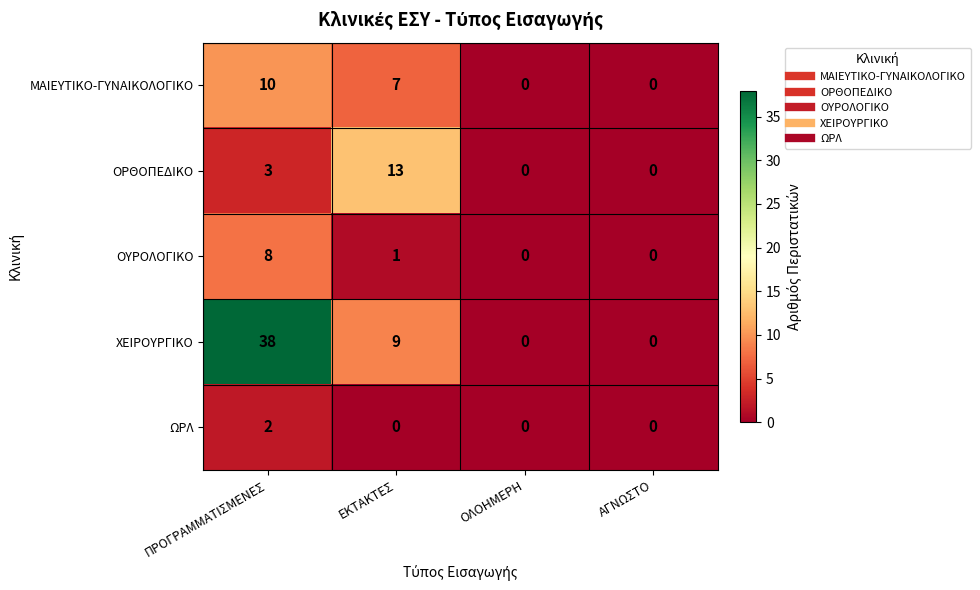

Reading right to left, extract all data points from this chart.

ΜΑΙΕΥΤΙΚΟ-ΓΥΝΑΙΚΟΛΟΓΙΚΟ: ΑΓΝΩΣΤΟ=0	ΟΛΟΗΜΕΡΗ=0	ΕΚΤΑΚΤΕΣ=7	ΠΡΟΓΡΑΜΜΑΤΙΣΜΕΝΕΣ=10
ΟΡΘΟΠΕΔΙΚΟ: ΑΓΝΩΣΤΟ=0	ΟΛΟΗΜΕΡΗ=0	ΕΚΤΑΚΤΕΣ=13	ΠΡΟΓΡΑΜΜΑΤΙΣΜΕΝΕΣ=3
ΟΥΡΟΛΟΓΙΚΟ: ΑΓΝΩΣΤΟ=0	ΟΛΟΗΜΕΡΗ=0	ΕΚΤΑΚΤΕΣ=1	ΠΡΟΓΡΑΜΜΑΤΙΣΜΕΝΕΣ=8
ΧΕΙΡΟΥΡΓΙΚΟ: ΑΓΝΩΣΤΟ=0	ΟΛΟΗΜΕΡΗ=0	ΕΚΤΑΚΤΕΣ=9	ΠΡΟΓΡΑΜΜΑΤΙΣΜΕΝΕΣ=38
ΩΡΛ: ΑΓΝΩΣΤΟ=0	ΟΛΟΗΜΕΡΗ=0	ΕΚΤΑΚΤΕΣ=0	ΠΡΟΓΡΑΜΜΑΤΙΣΜΕΝΕΣ=2